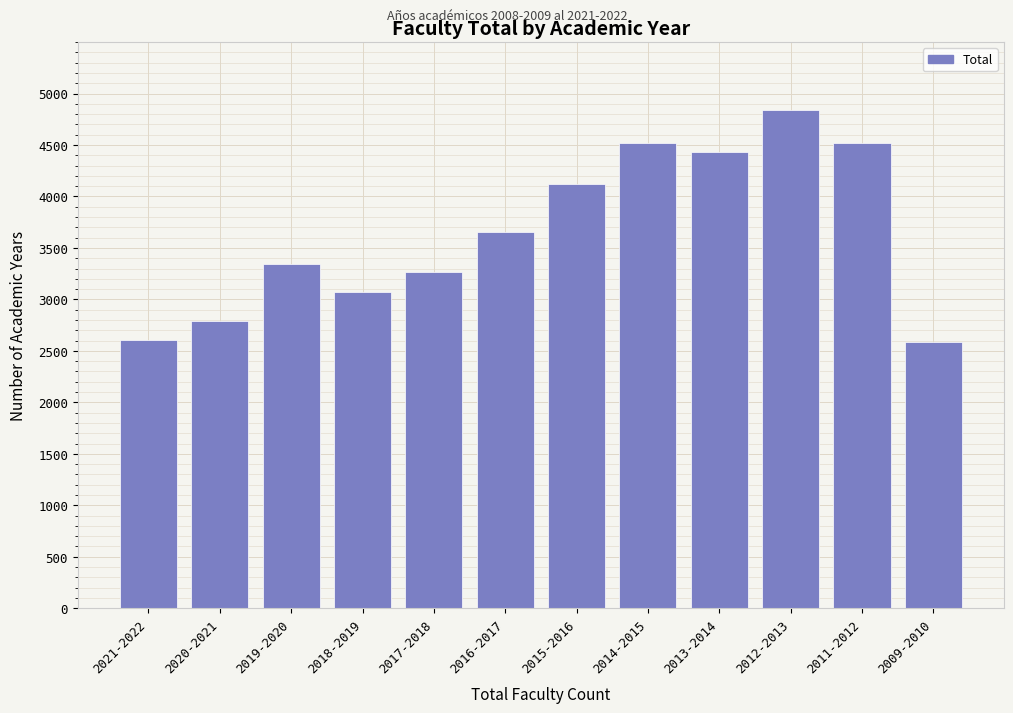

What is the maximum value shown in the chart?

4836